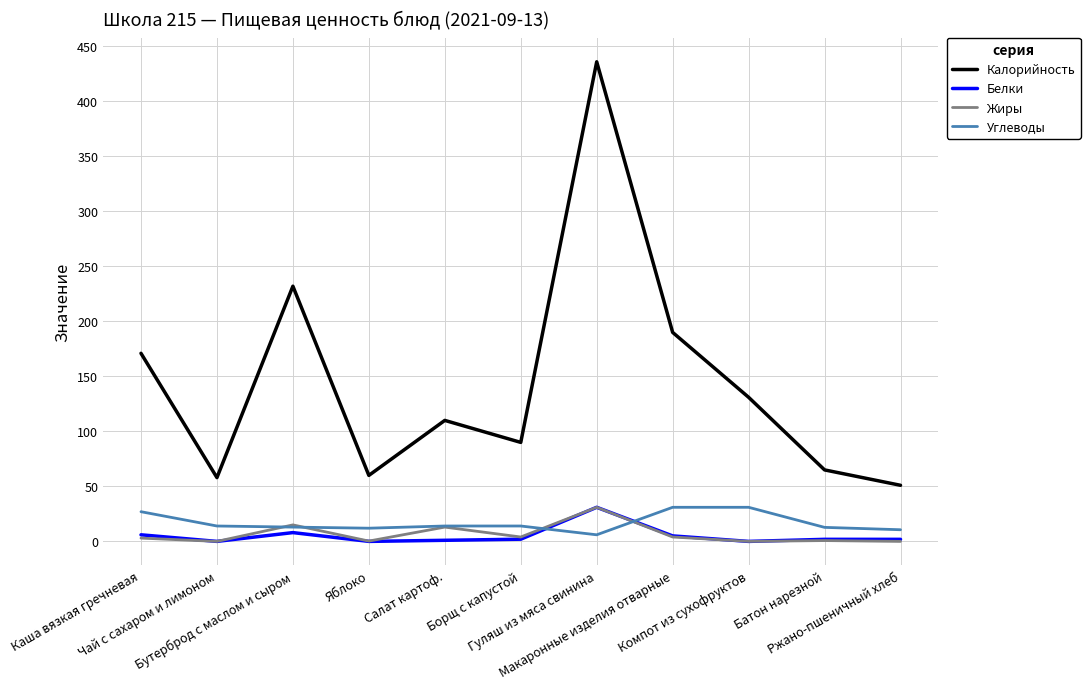

Between Яблоко and Компот из сухофруктов, which series saw the biggest shift?

Калорийность